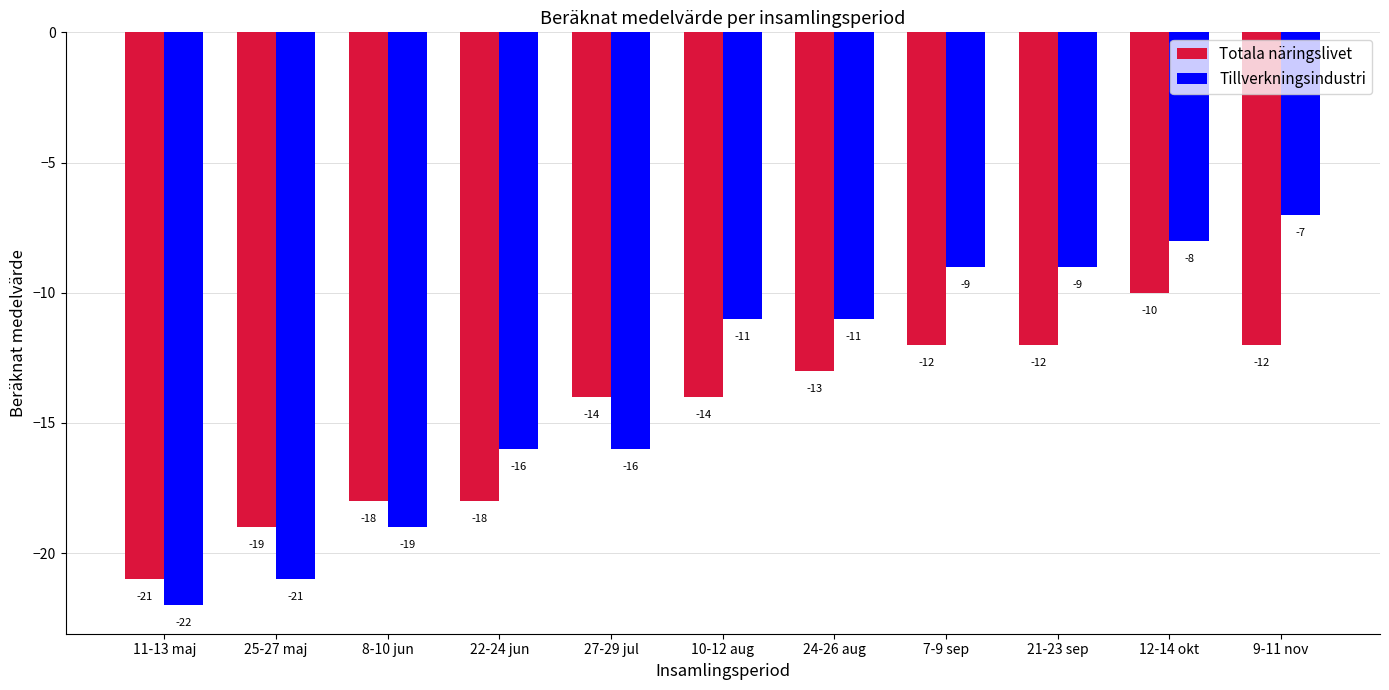

Reading right to left, list all the values displayed in this chart.

Totala näringslivet: -12	-10	-12	-12	-13	-14	-14	-18	-18	-19	-21
Tillverkningsindustri: -7	-8	-9	-9	-11	-11	-16	-16	-19	-21	-22